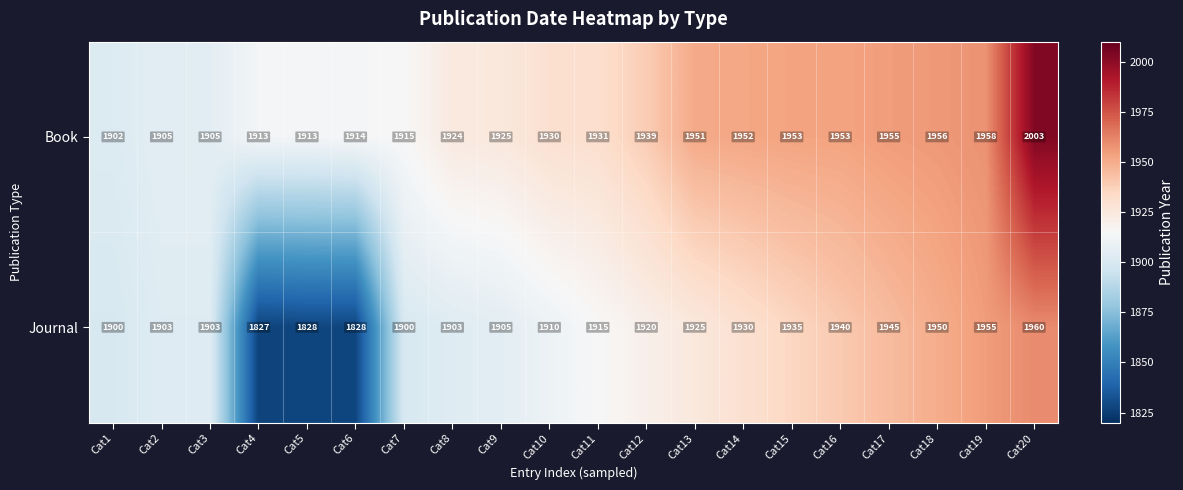

At which label is Book closest to 1952?

Cat14